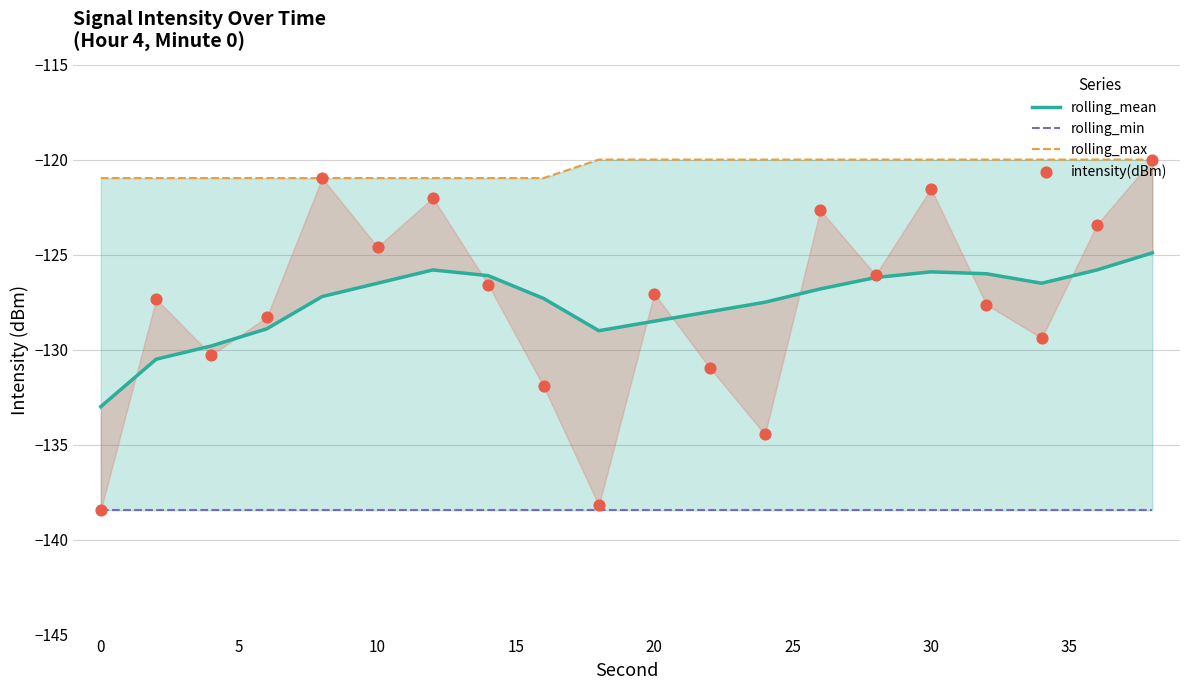

Which series reaches the maximum Y coordinate?

rolling_max